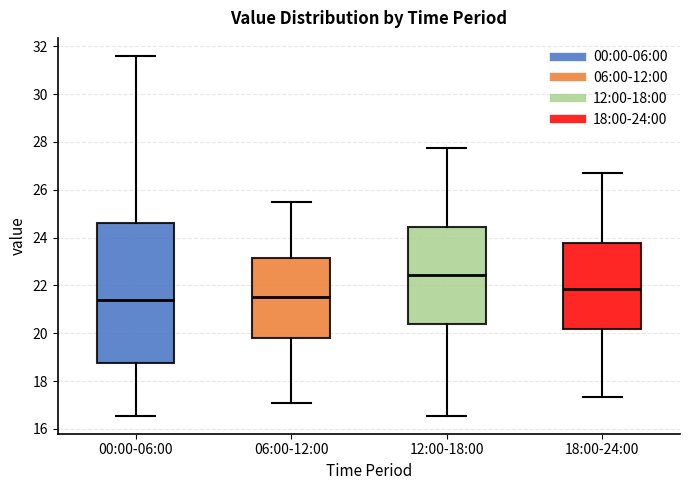

Reading left to right, read every box against the y-axis: the position of its median line, the range the box covers, and the ends of its whiskers. The values are not printed on the chart, so give them approximately, as read against the axis.

00:00-06:00: median 21.4, box 18.8 to 24.6, whiskers 16.6 to 31.6
06:00-12:00: median 21.6, box 19.8 to 23.2, whiskers 17.2 to 25.6
12:00-18:00: median 22.4, box 20.4 to 24.4, whiskers 16.6 to 27.8
18:00-24:00: median 21.8, box 20.2 to 23.8, whiskers 17.4 to 26.8